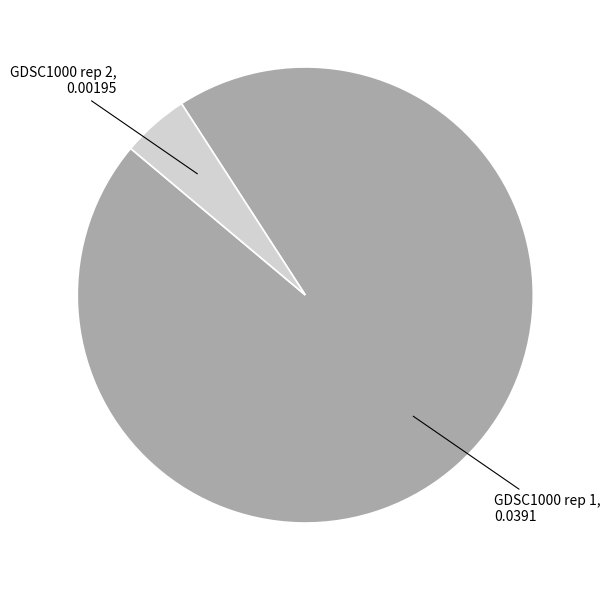

Rank the categories by value from highest to lowest.

GDSC1000 rep 1, GDSC1000 rep 2